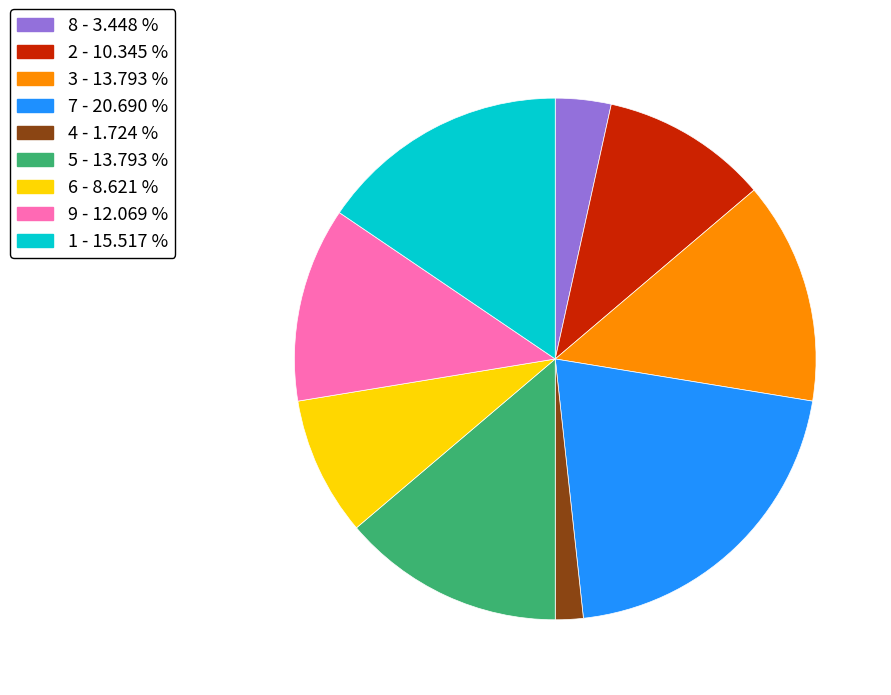

Does any single category account for the majority?

No